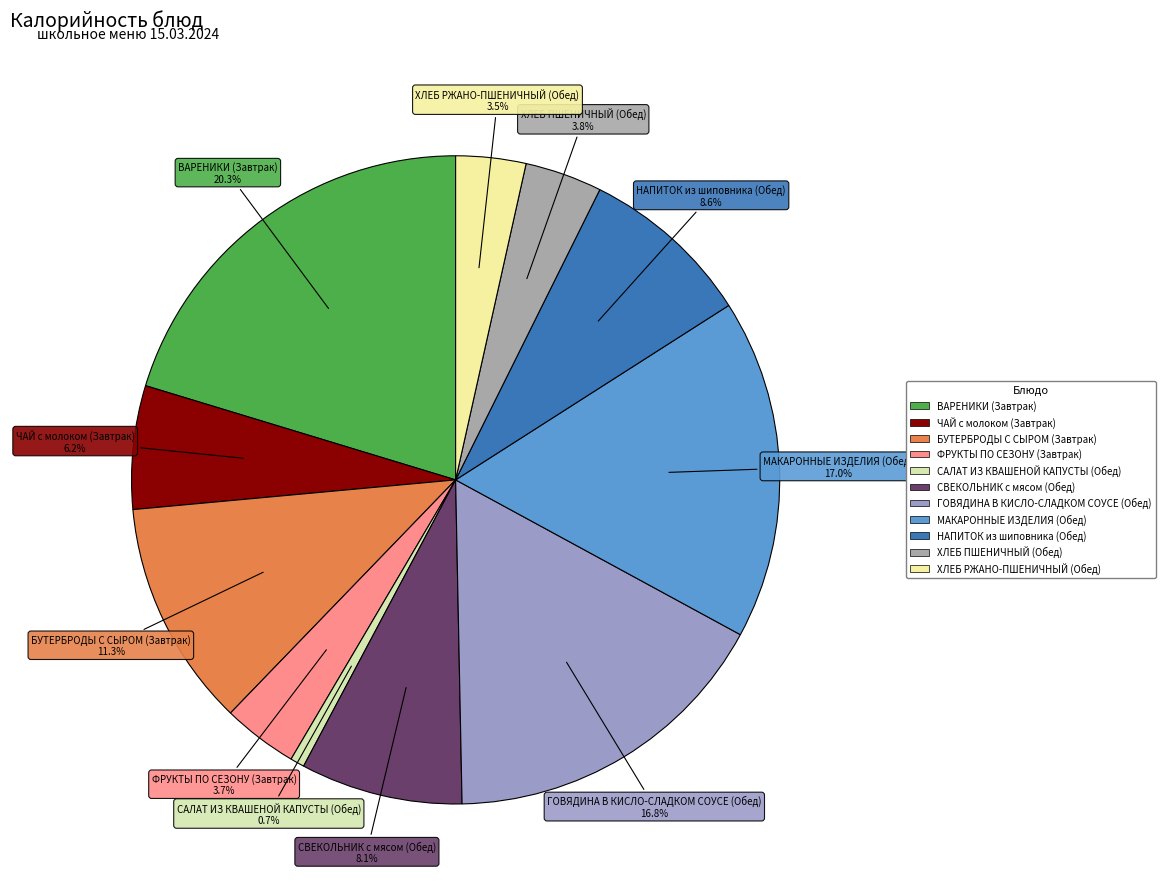

To the nearest percent, what percentage of the pie is ХЛЕБ ПШЕНИЧНЫЙ (Обед)?

4%